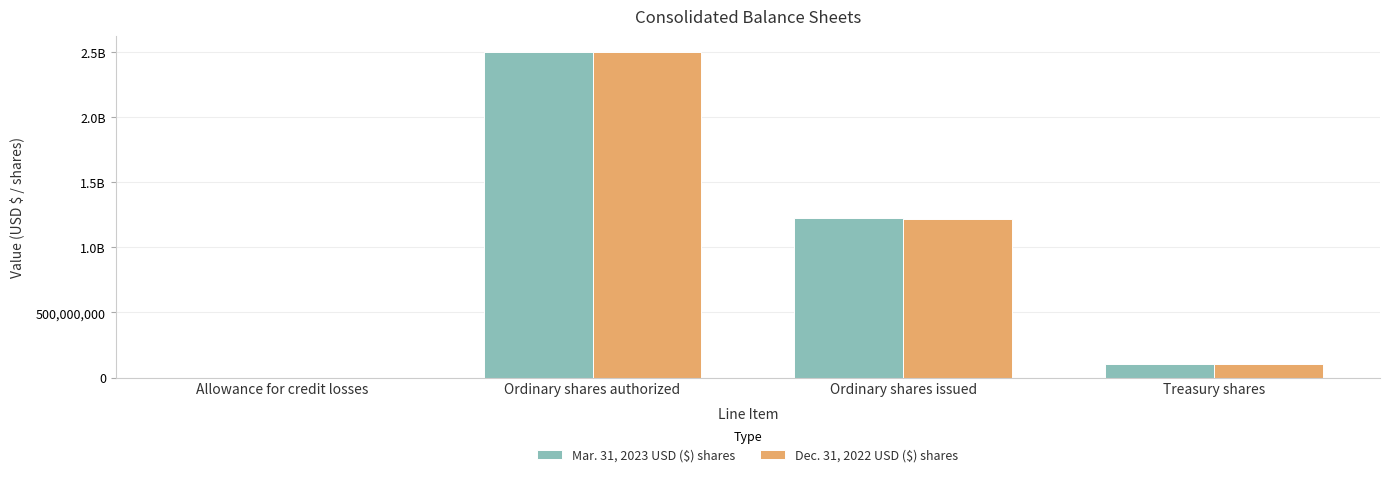

Does the chart contain stacked bars?

No